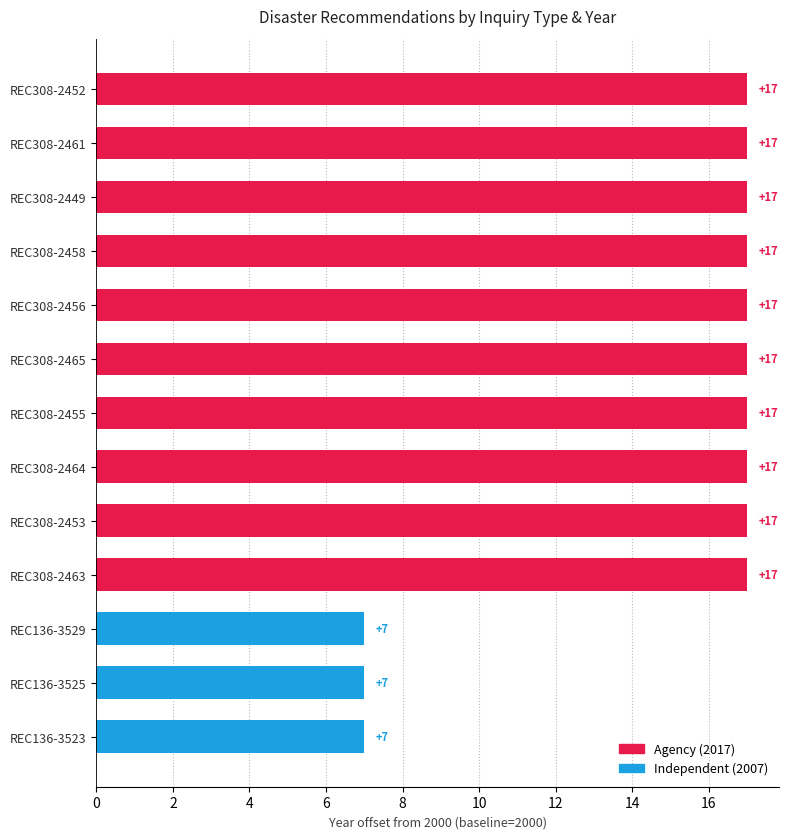

What is the difference between the second highest and second lowest values?

10